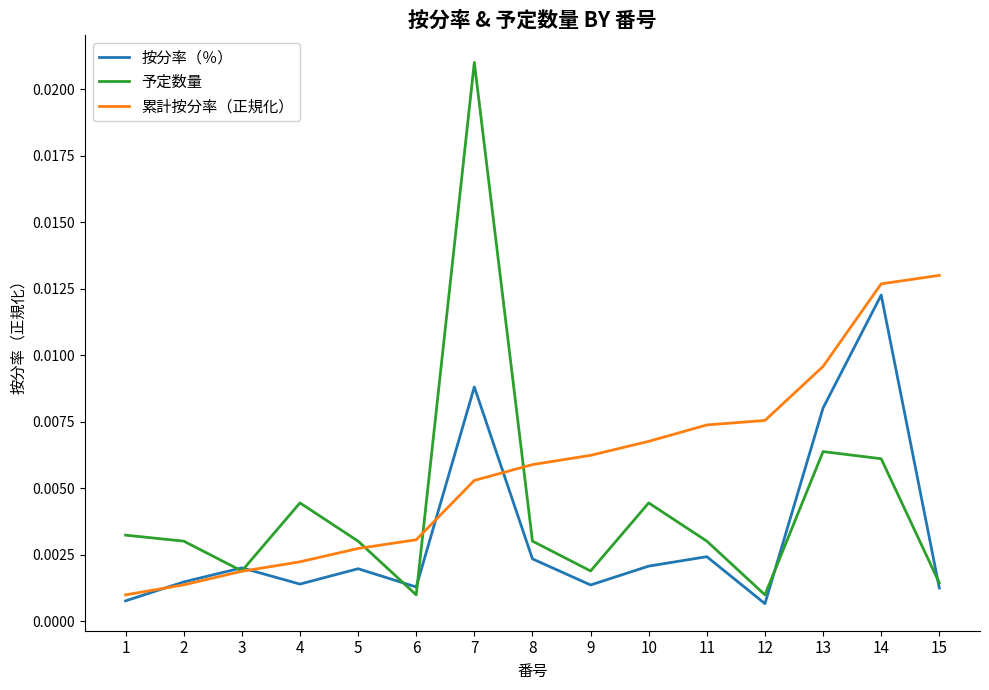

Which series has the largest range (max minus min)?

予定数量